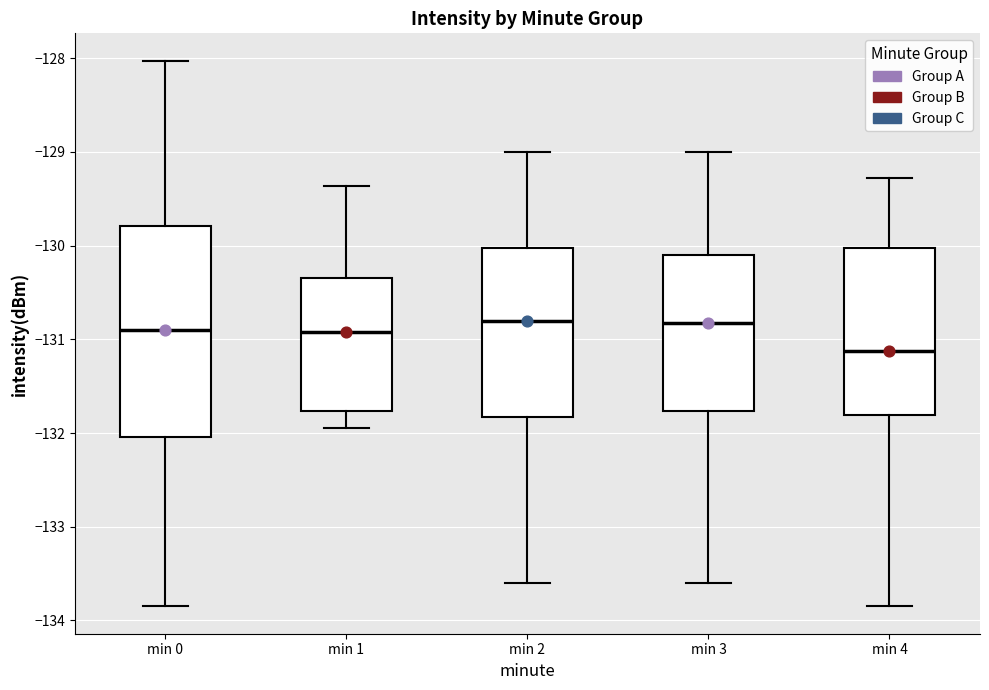

Where is the lower edge of the box for min 3 on the y-axis? The values are not printed on the chart, so give them approximately, as read against the axis.

-131.8